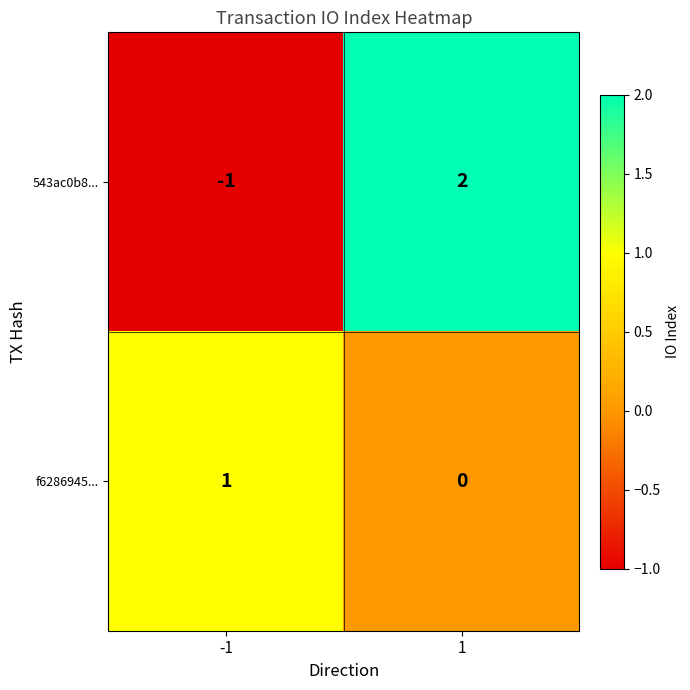

Reading left to right, what are all the values shown in this chart?

543ac0b8...: -1	2
f6286945...: 1	0